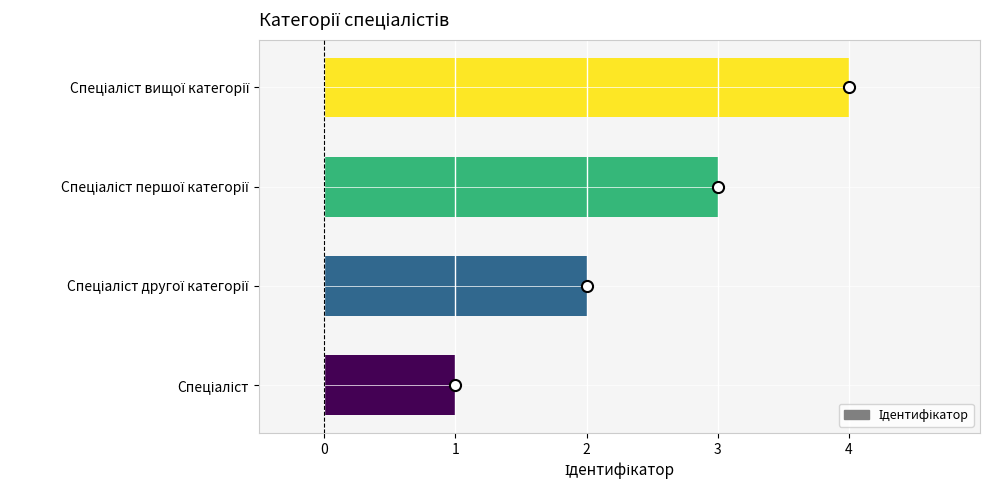

What is the greatest value displayed?

4